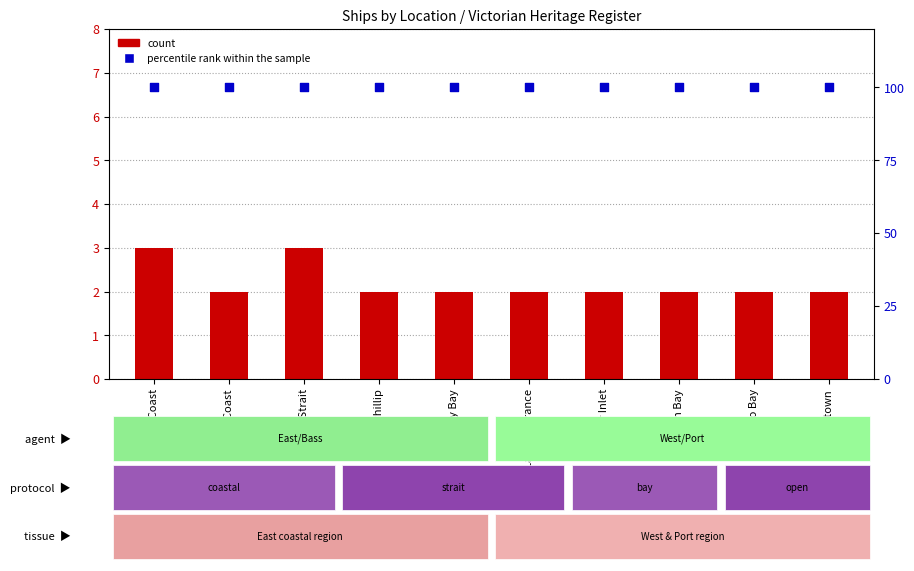

What is the total value across all series at Port Phillip?

102